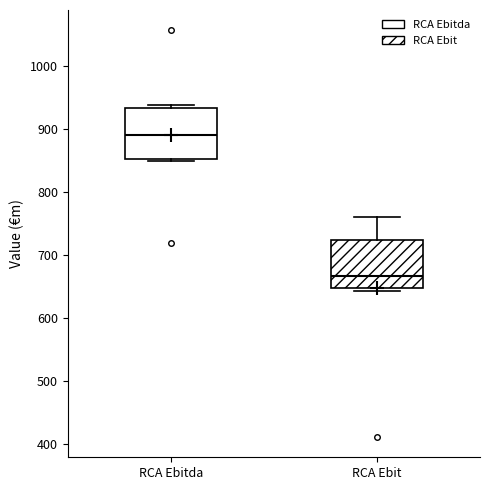

Reading left to right, transcribe this box plot: for each box, give where its median line is, the range the box spans, and where its two whiskers end, as read against the y-axis. The values are not printed on the chart, so give them approximately, as read against the axis.

RCA Ebitda: median 890, box 850 to 930, whiskers 850 (just below the box's lower edge) to 940
RCA Ebit: median 670, box 650 to 720, whiskers 640 to 760